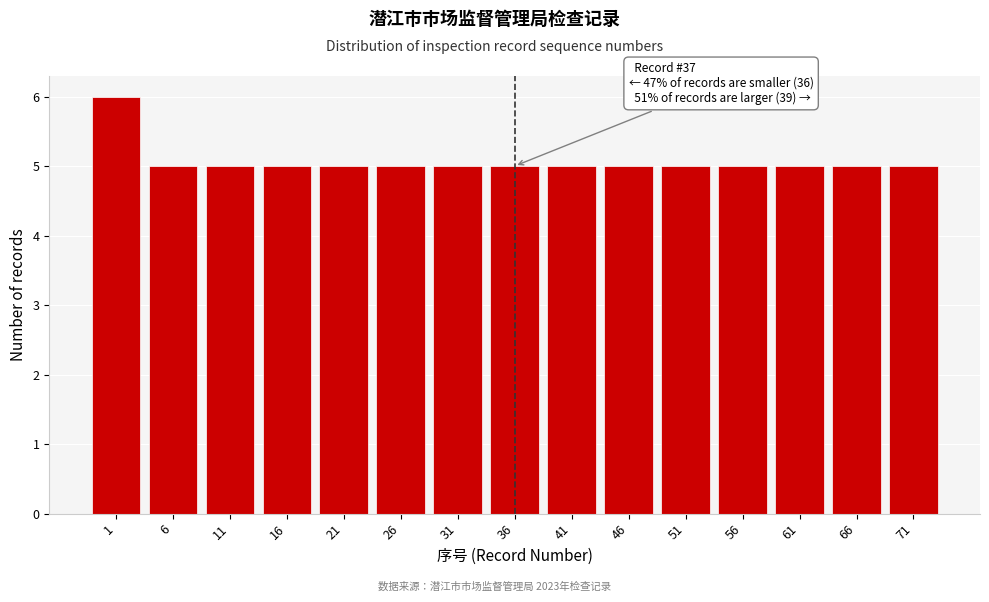

Reading left to right, extract all data points from this chart.

1=6	6=5	11=5	16=5	21=5	26=5	31=5	36=5	41=5	46=5	51=5	56=5	61=5	66=5	71=5